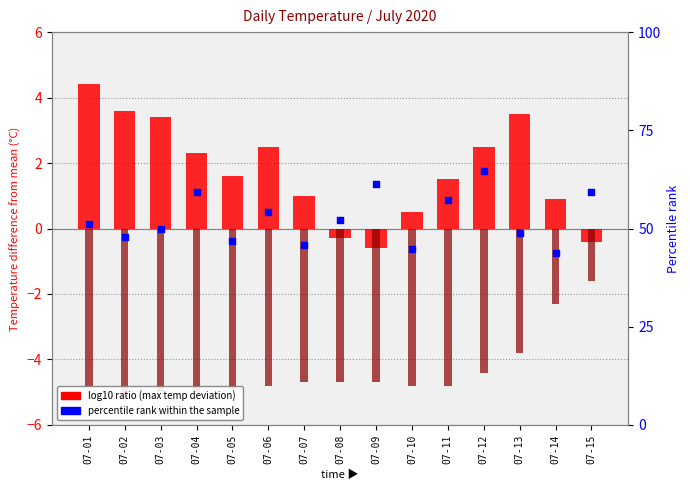

At how many categories does at least one series exceed 36?

15